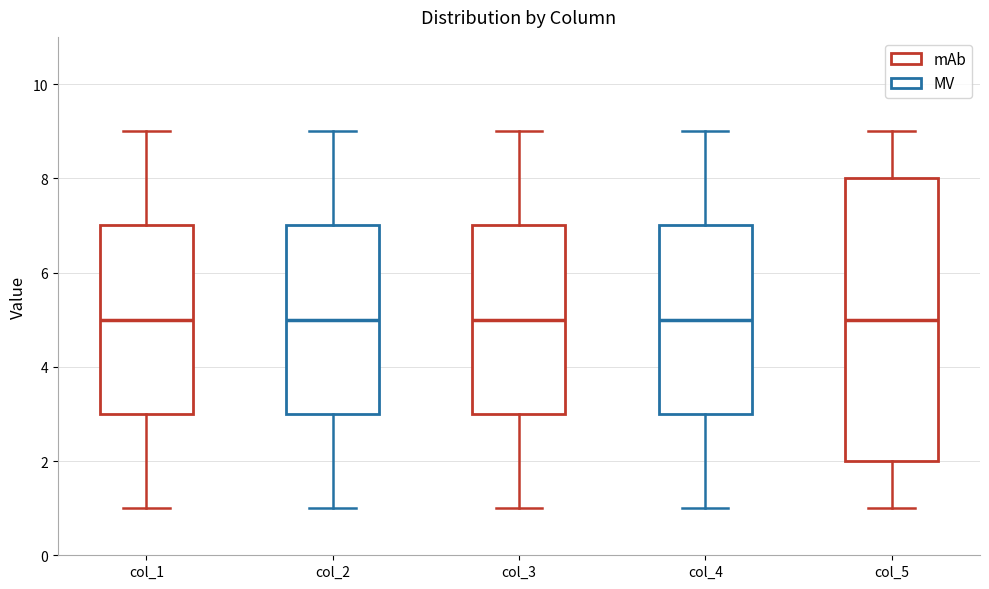

Comparing the boxes themselves (not the whiskers), which one is the tallest?

col_5